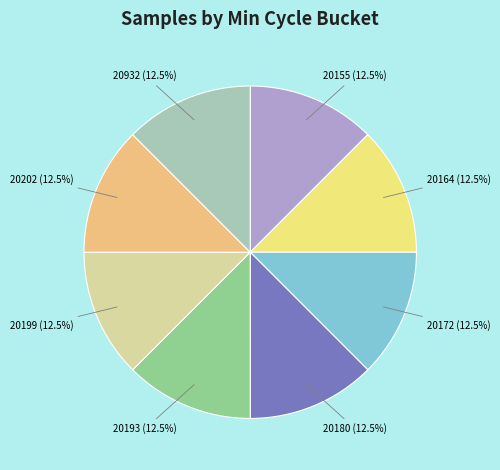

Is there any slice that represents more than half of the pie?

No